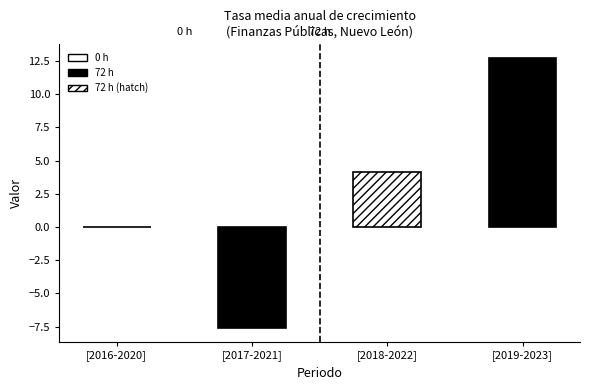

What is the label of the 4th bar from the right?

2016-2020